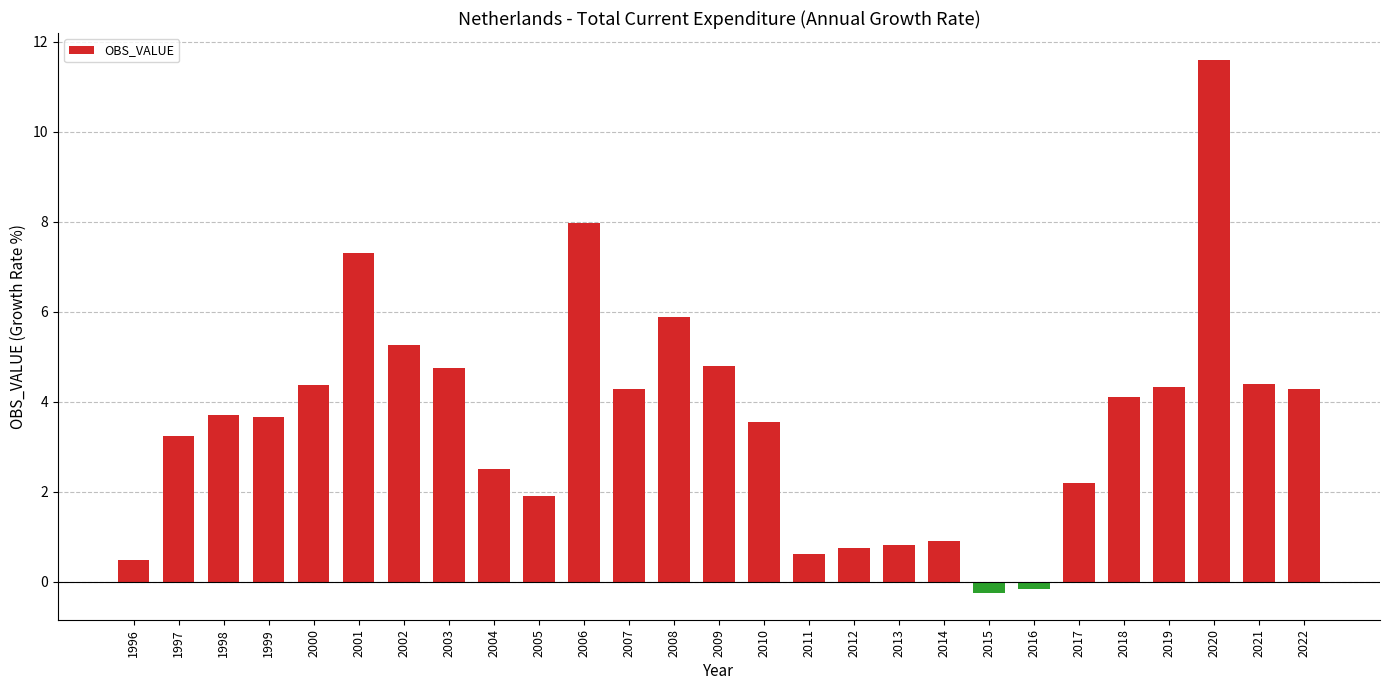

Approximately how many times larger is the value at 2012 compared to 2004?

0.3